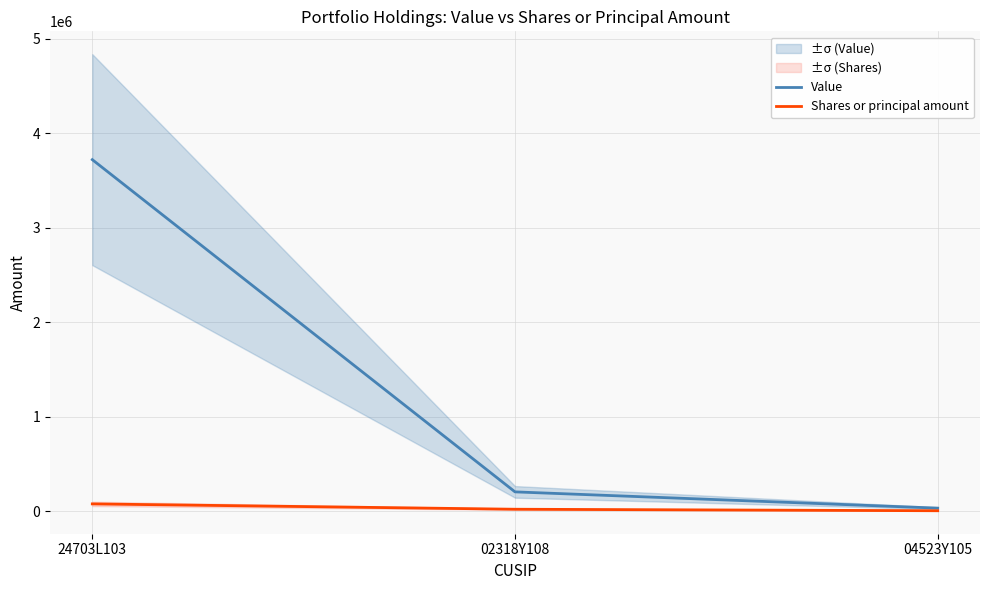

What is the sum of all Value values?

3959000